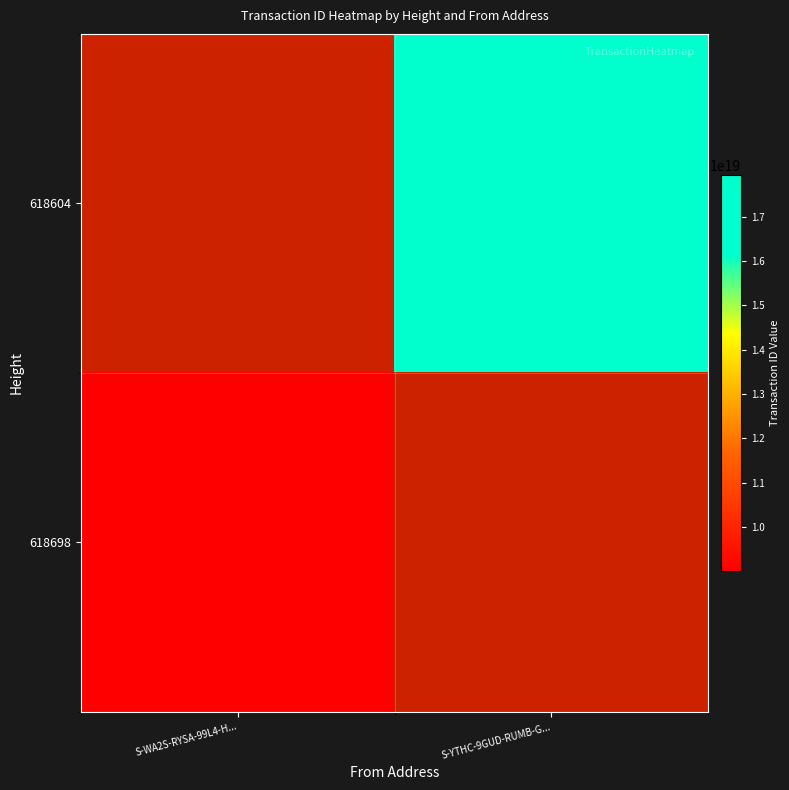

Which has a higher value, S-WA2S-RYSA-99L4-H... or S-YTHC-9GUD-RUMB-G...?

S-YTHC-9GUD-RUMB-G...